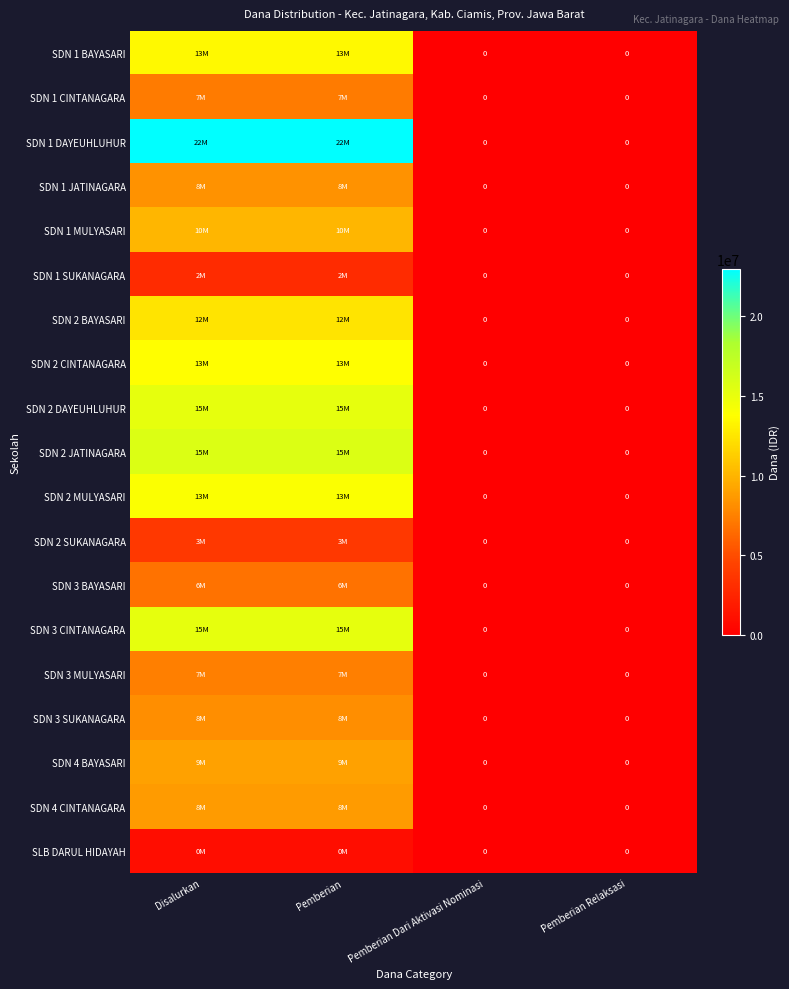

Which series has the largest total across all categories?

SDN 1 DAYEUHLUHUR